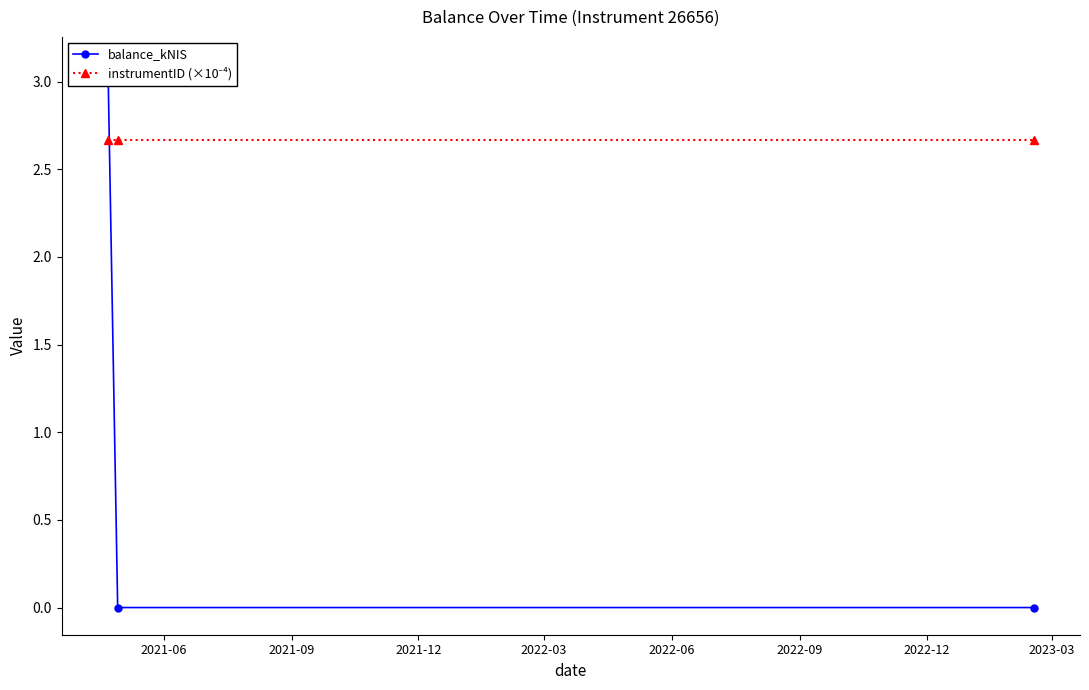

How many distinct data groups are displayed?

2